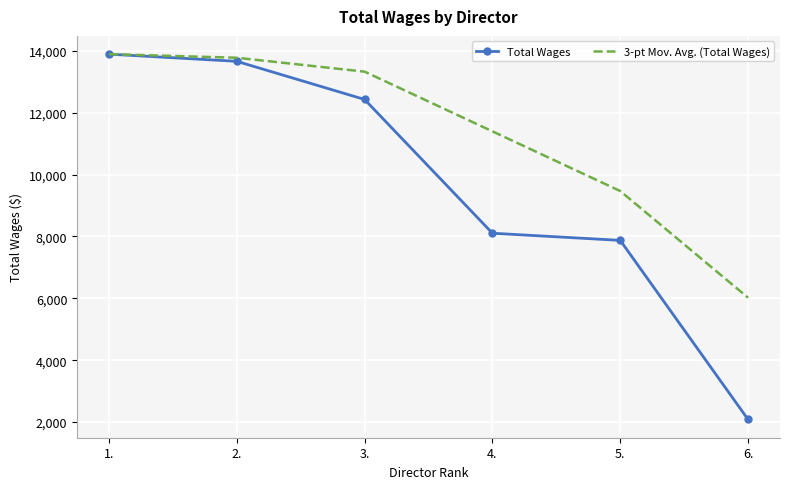

What is the spread (max minus min) of values at 5.?

1595.0